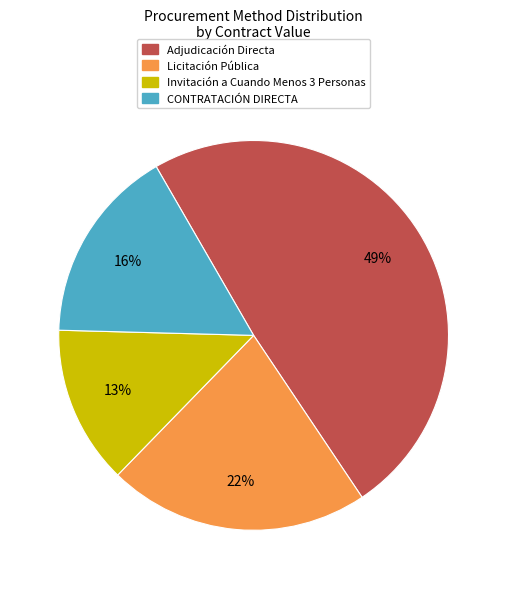

What is the smallest slice in the pie chart?

Invitación a Cuando Menos 3 Personas